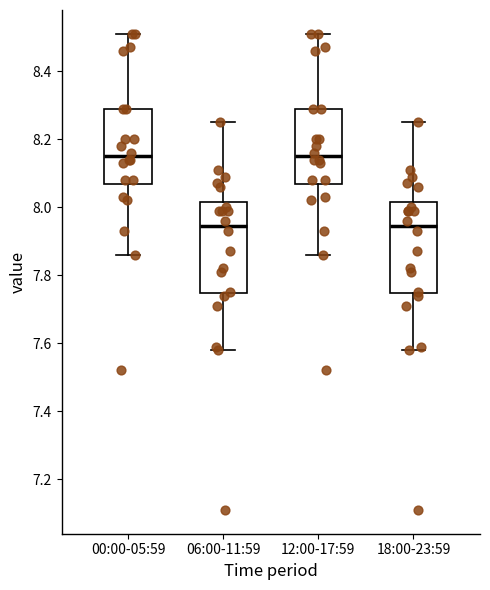

Reading left to right, read every box against the y-axis: the position of its median line, the range the box covers, and the ends of its whiskers. The values are not printed on the chart, so give them approximately, as read against the axis.

00:00-05:59: median 8.16, box 8.06 to 8.30, whiskers 7.86 to 8.52
06:00-11:59: median 7.94, box 7.74 to 8.02, whiskers 7.58 to 8.26
12:00-17:59: median 8.16, box 8.06 to 8.30, whiskers 7.86 to 8.52
18:00-23:59: median 7.94, box 7.74 to 8.02, whiskers 7.58 to 8.26